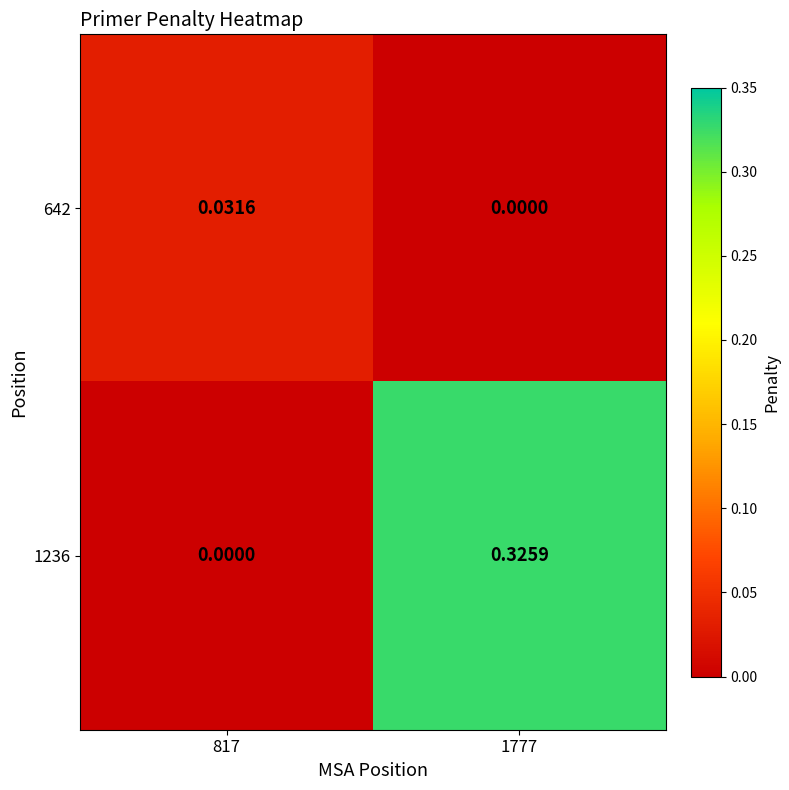

Which series has the largest total across all categories?

1236